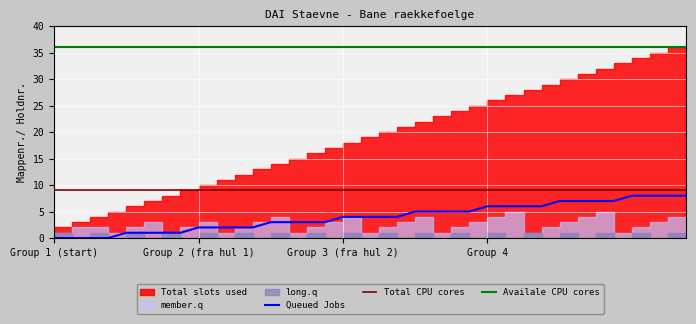

How many positive values does the Queued Jobs series have?

32